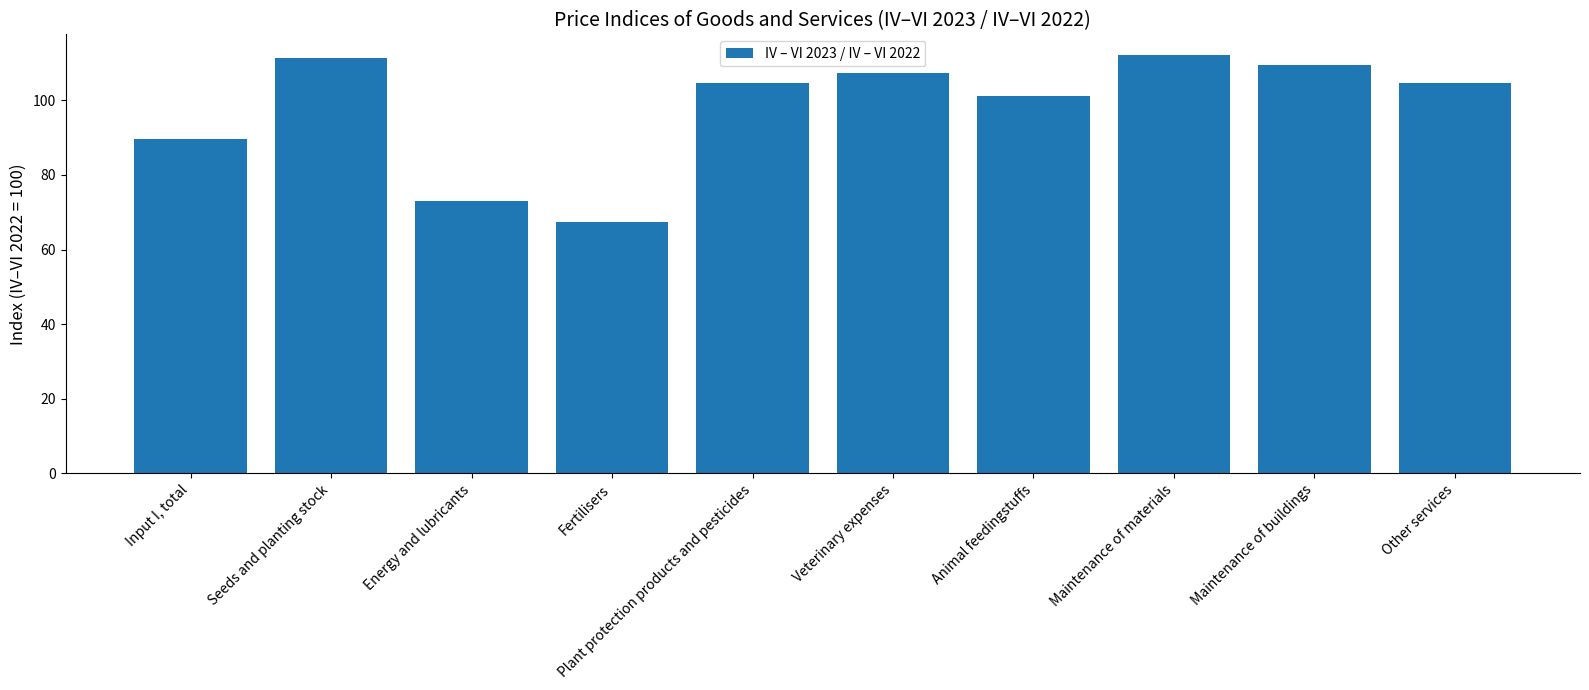

True or false: the data shows 23.2 at Input I, total.

False